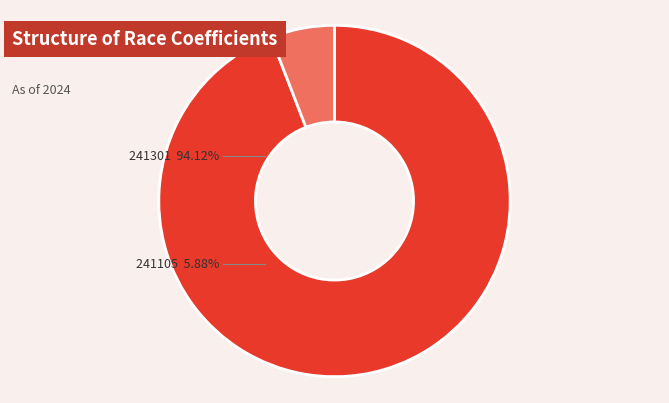

Count the number of slices in the pie.

2